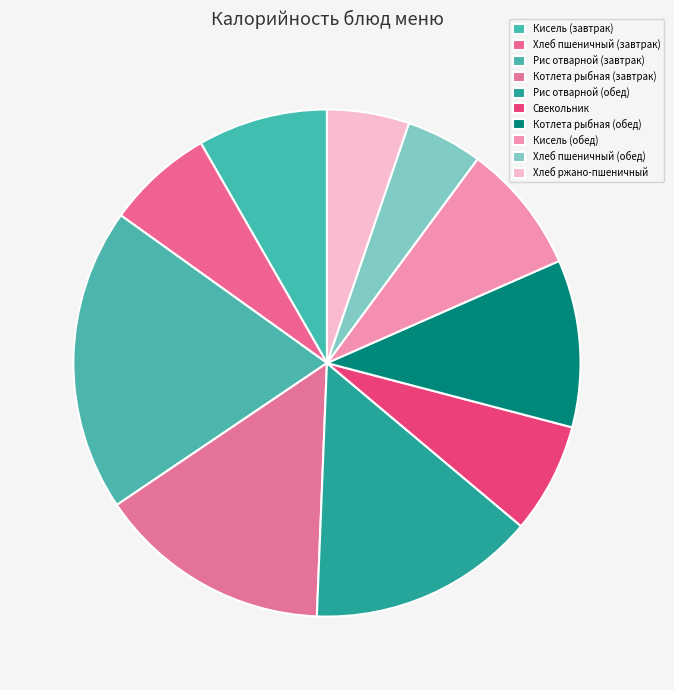

What is the total percentage of Котлета рыбная (завтрак) and Свекольник?

22.0%